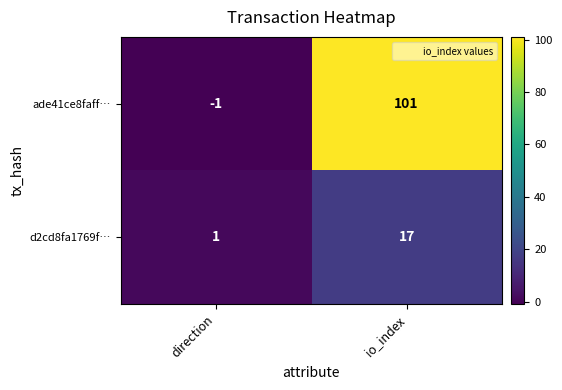

Read the d2cd8fa1769f… value at io_index, to the nearest 10.

20